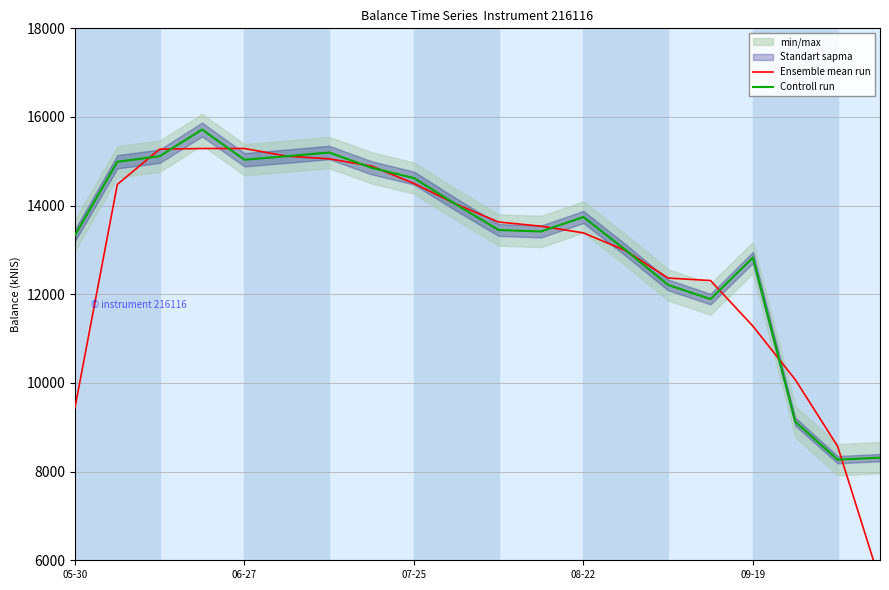

How many times do Controll run and Ensemble mean run cross each other?

12